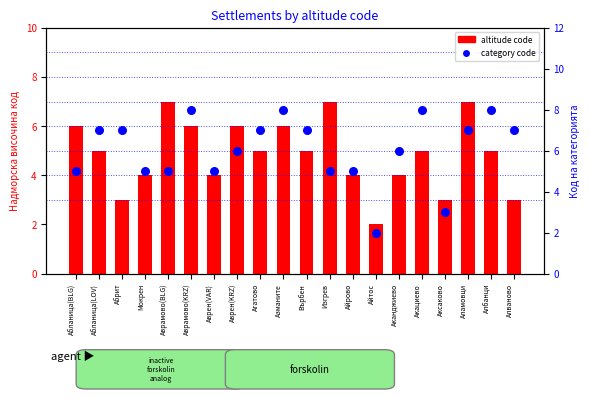

At how many categories does at least one series exceed 4?

18